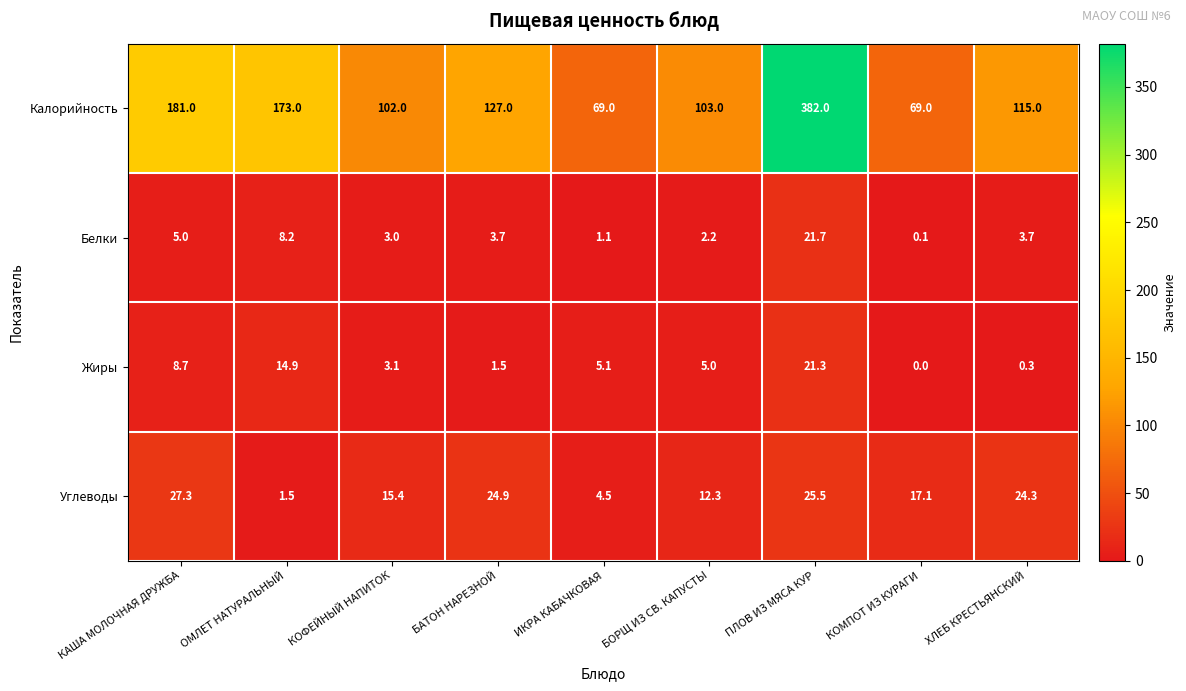

At which label does Углеводы reach its peak?

КАША МОЛОЧНАЯ ДРУЖБА